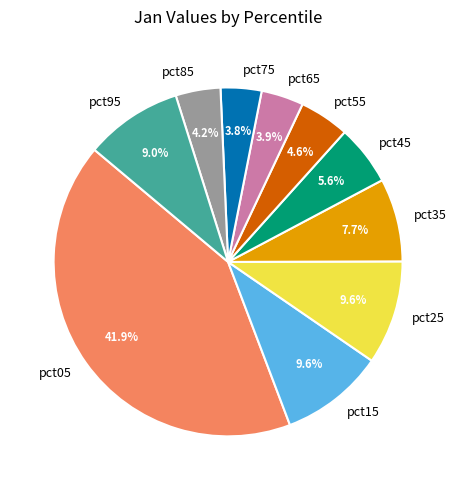

To the nearest percent, what is the combined percentage of pct15 and pct75?

13%